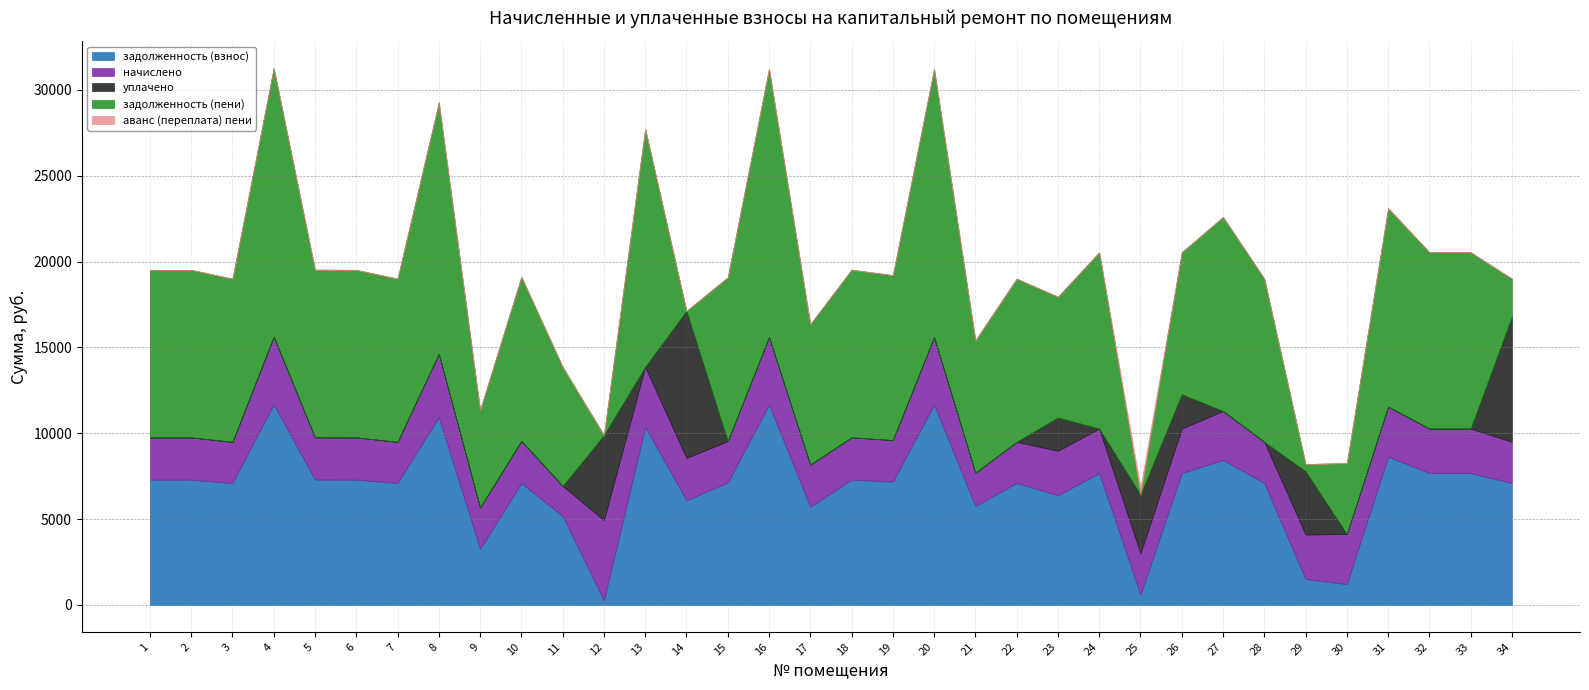

How many lines are shown in the chart?

5